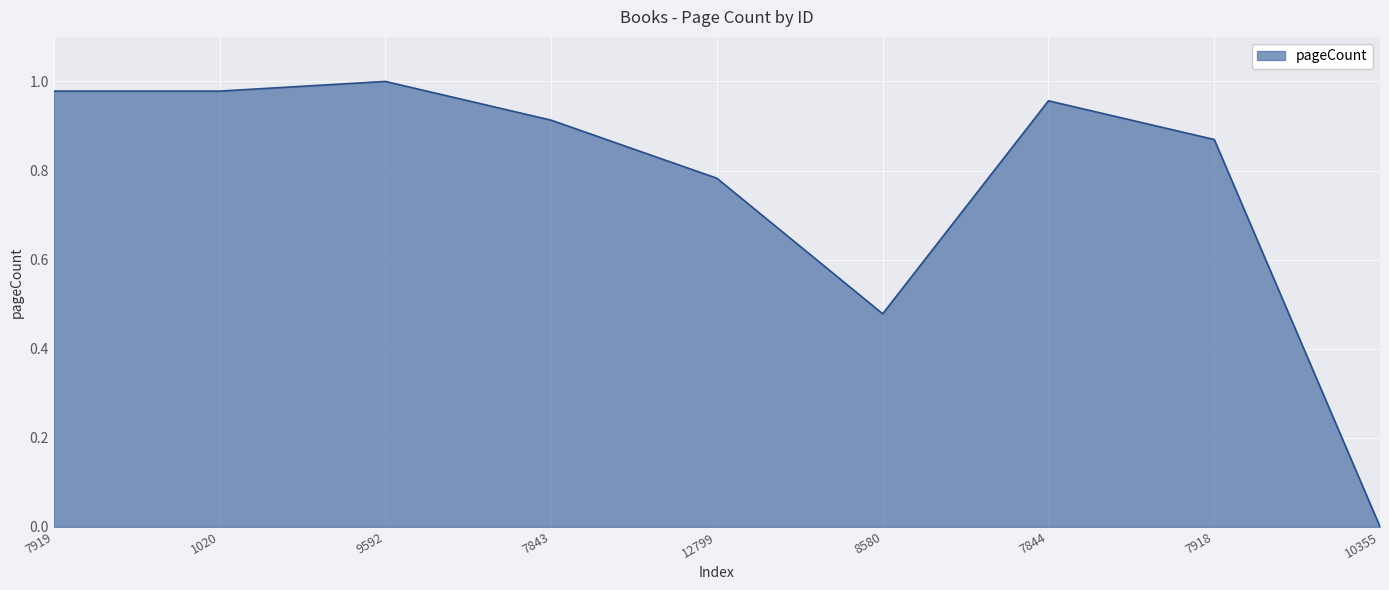

What is the sum of the values at 7919 and 12799?

1.8